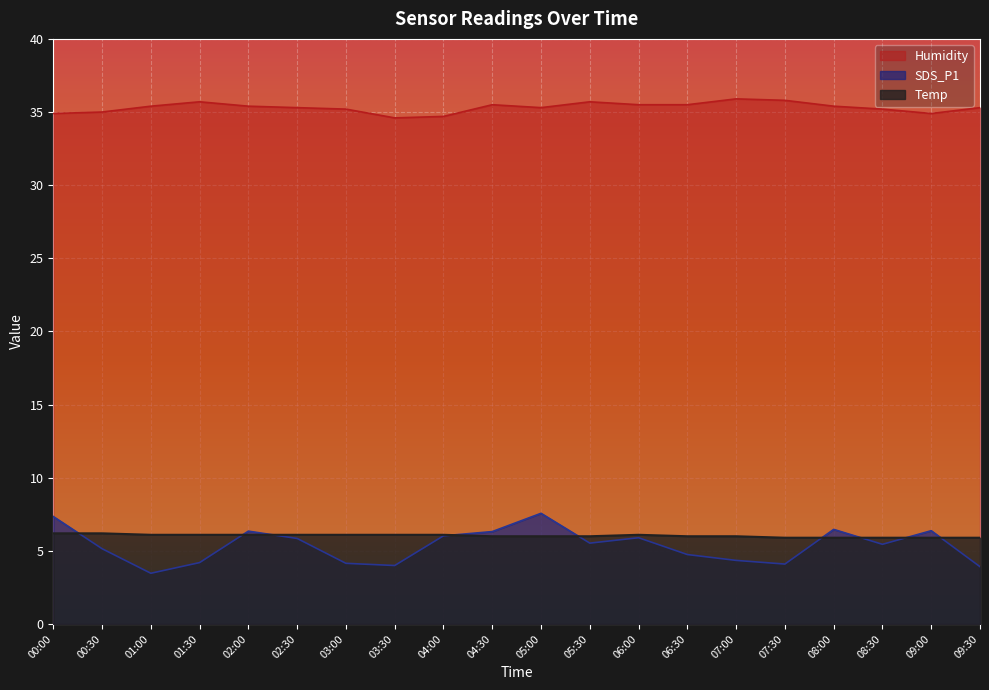

How many lines are shown in the chart?

3